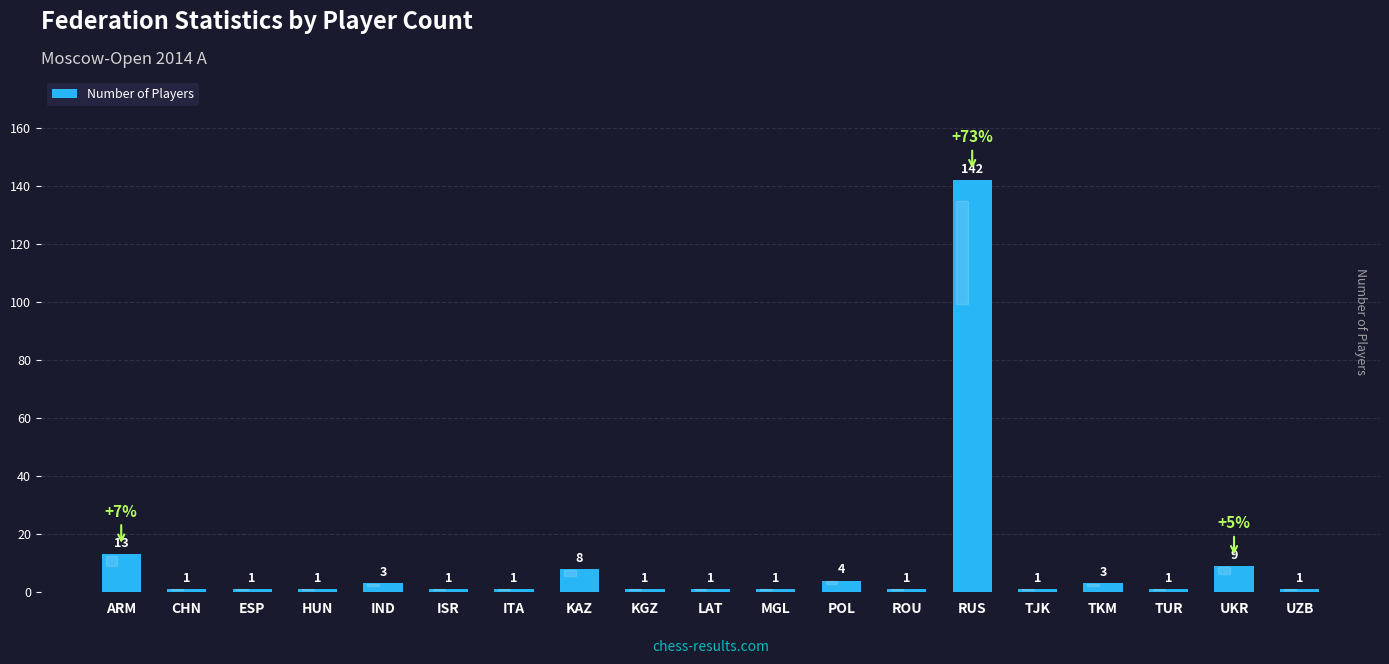

Which category has the highest value across all series?

RUS